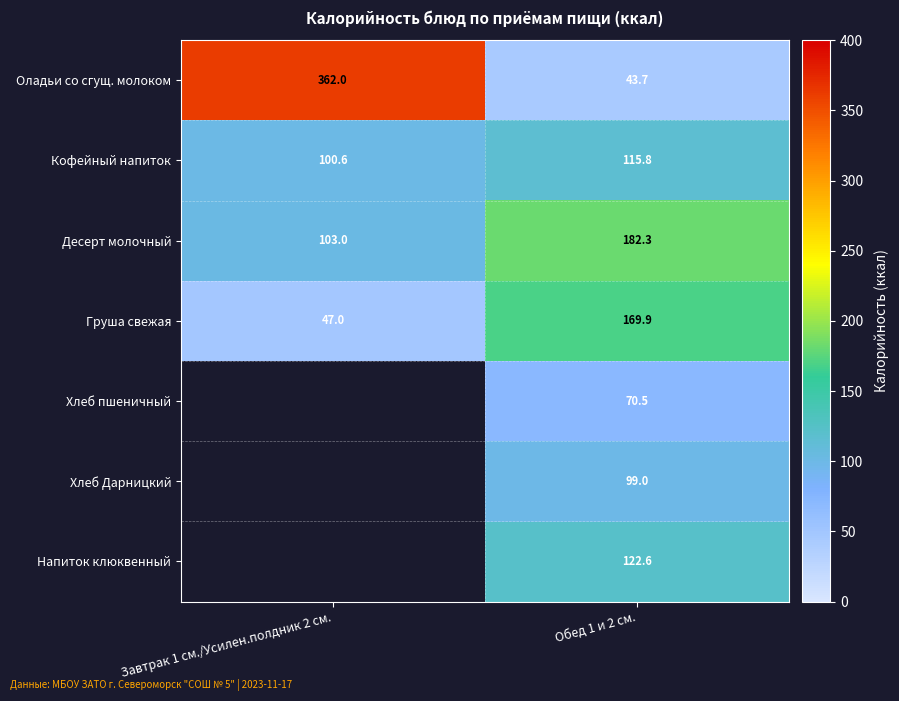

Which has a higher value, Обед 1 и 2 см. or Завтрак 1 см./Усилен.полдник 2 см.?

Завтрак 1 см./Усилен.полдник 2 см.